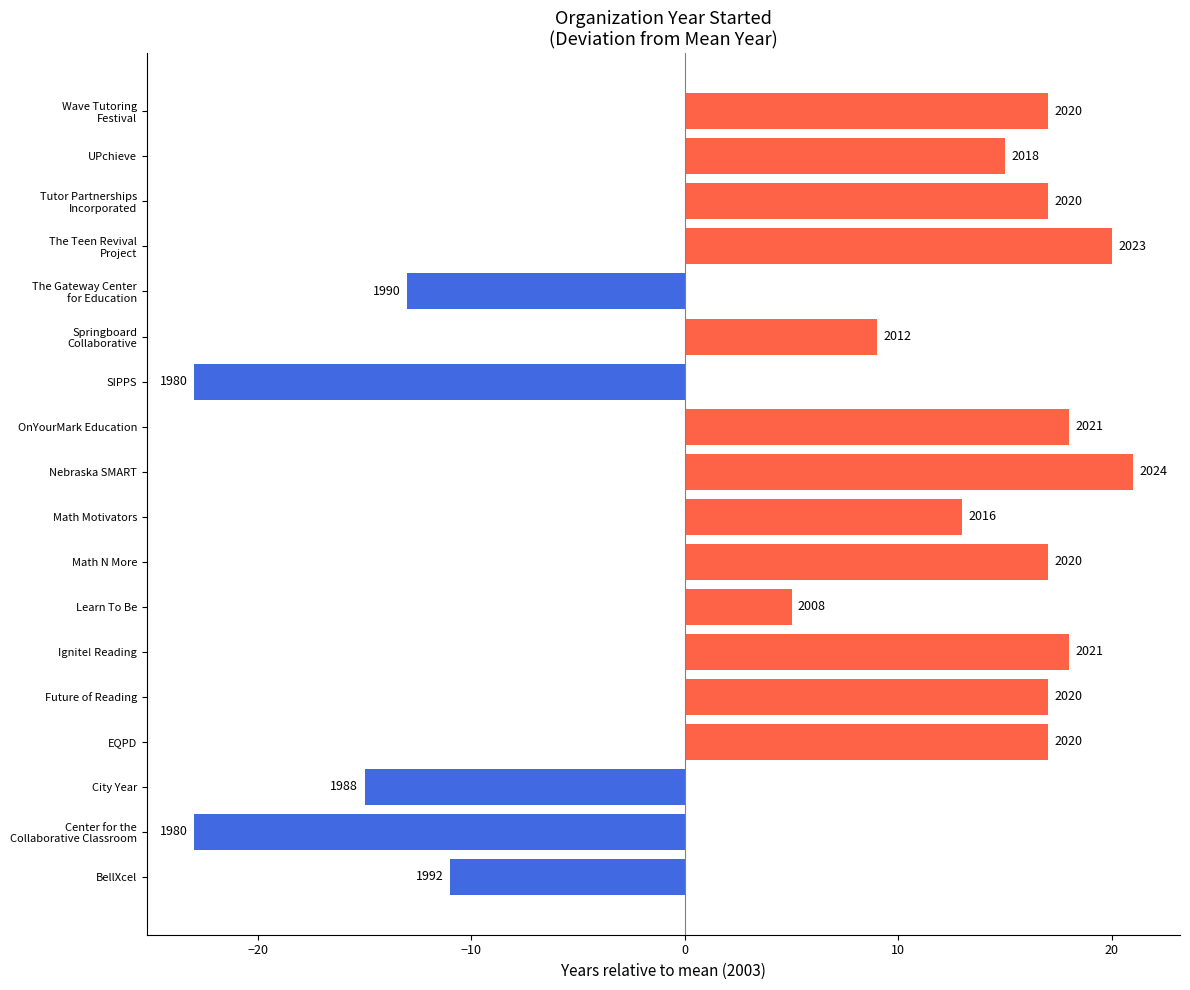

How many bars are there in total?

18